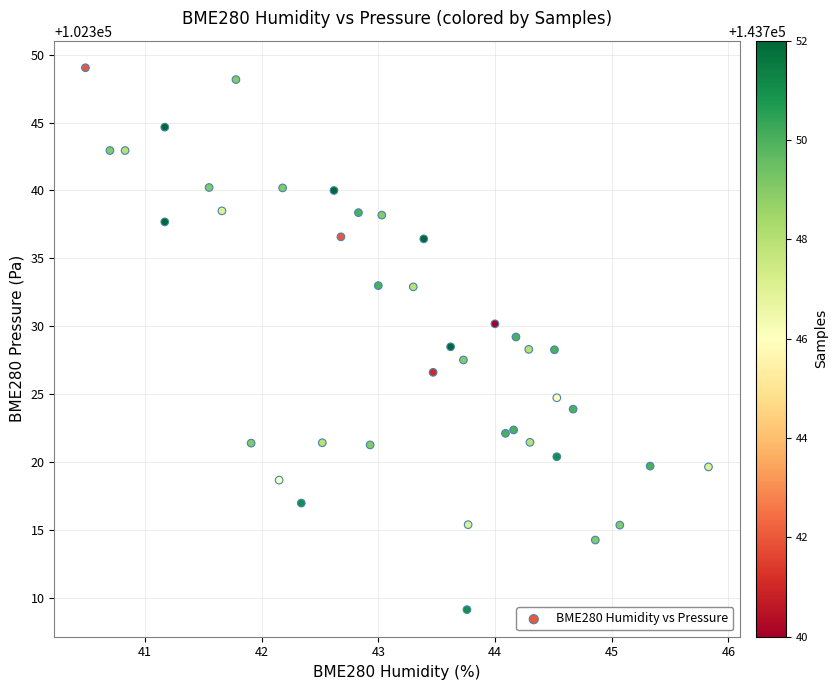

What is the range of Y values (max minus min)?

39.9